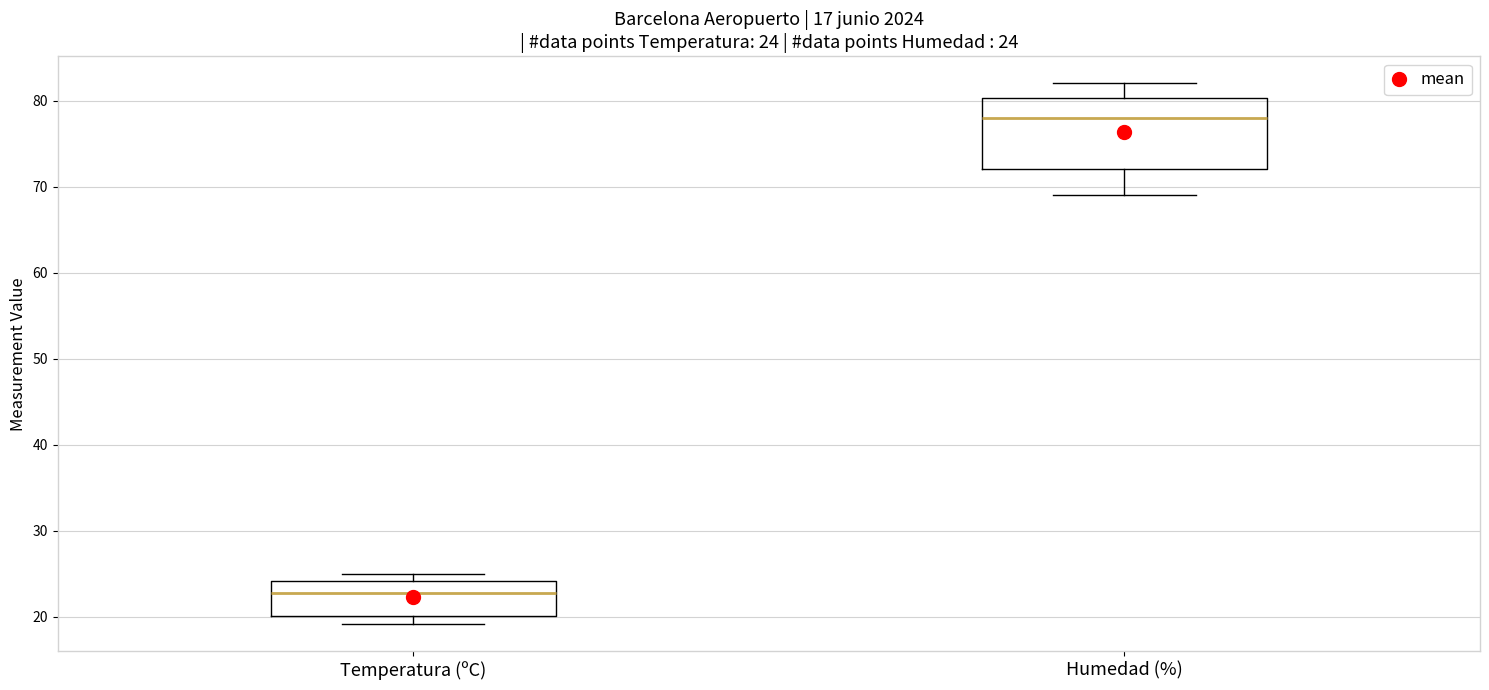

Which box has the highest median line?

Humedad (%)